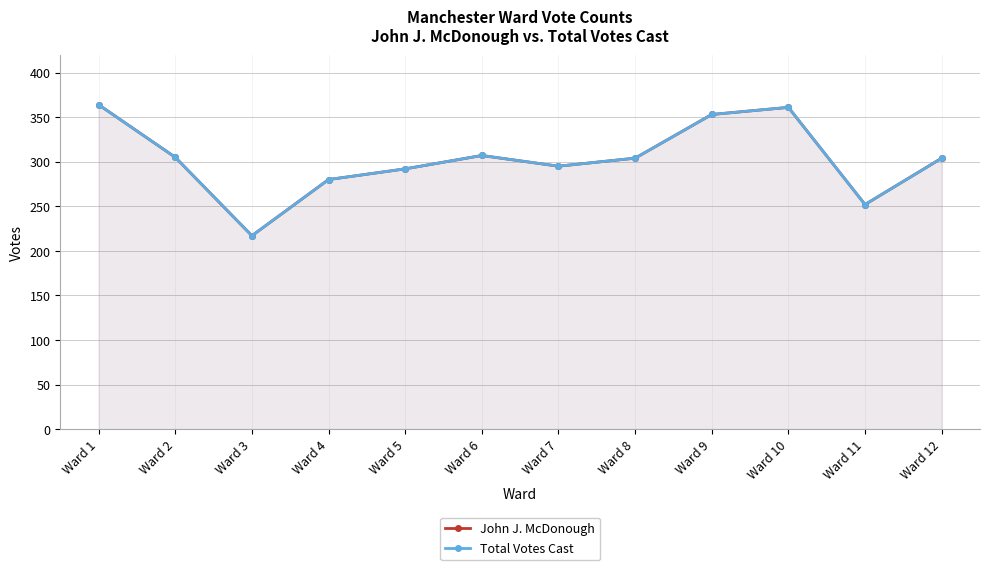

Read the John J. McDonough value at Ward 1, to the nearest 50.

350